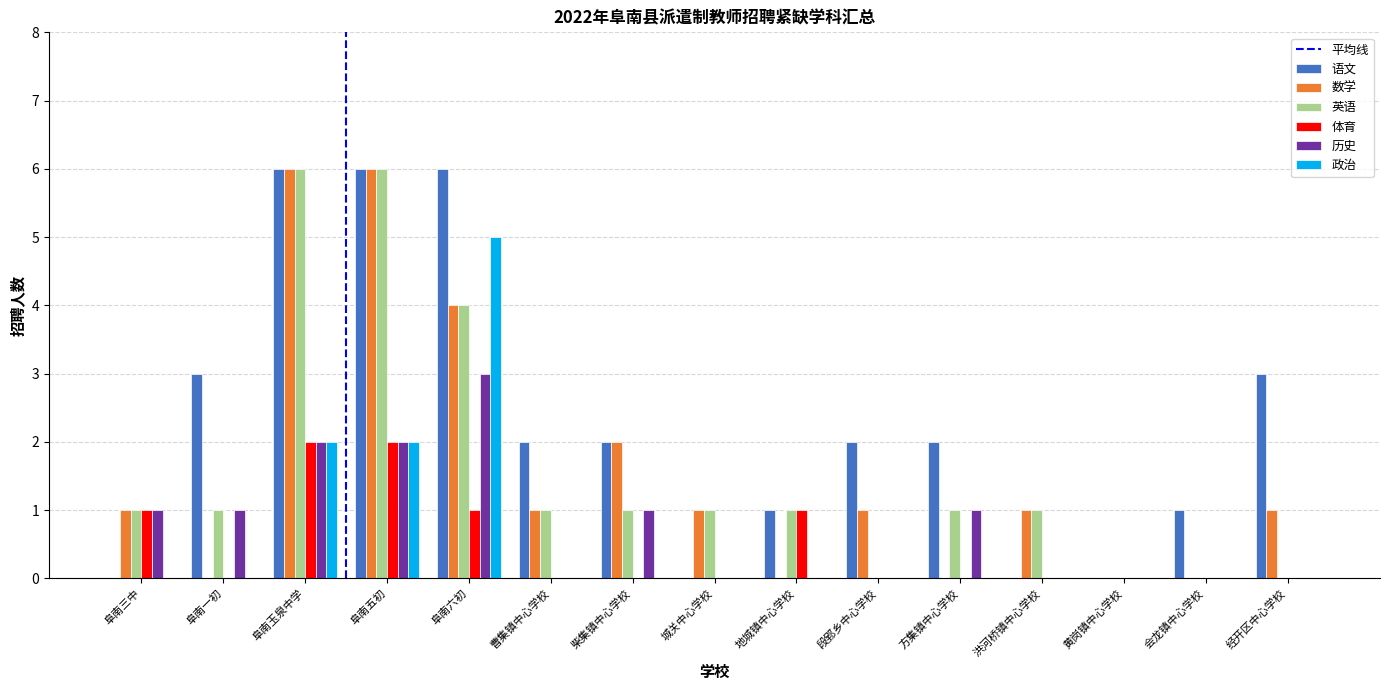

Reading left to right, transcribe all the data shown in this chart.

语文: 0	3	6	6	6	2	2	0	1	2	2	0	0	1	3
数学: 1	0	6	6	4	1	2	1	0	1	0	1	0	0	1
英语: 1	1	6	6	4	1	1	1	1	0	1	1	0	0	0
体育: 1	0	2	2	1	0	0	0	1	0	0	0	0	0	0
历史: 1	1	2	2	3	0	1	0	0	0	1	0	0	0	0
政治: 0	0	2	2	5	0	0	0	0	0	0	0	0	0	0